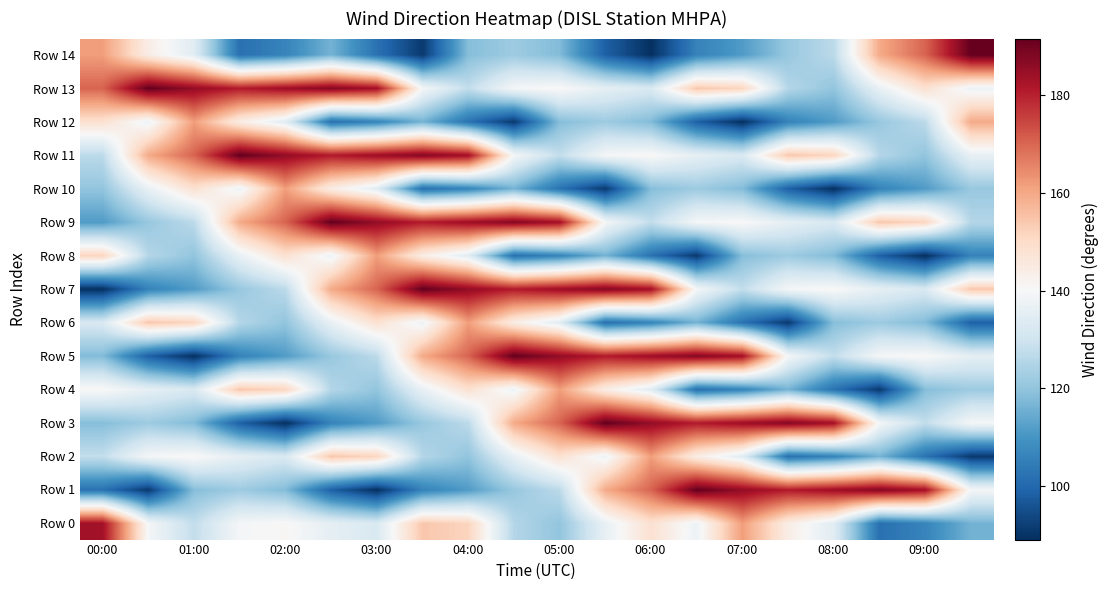

At how many categories does at least one series exceed 131?

20